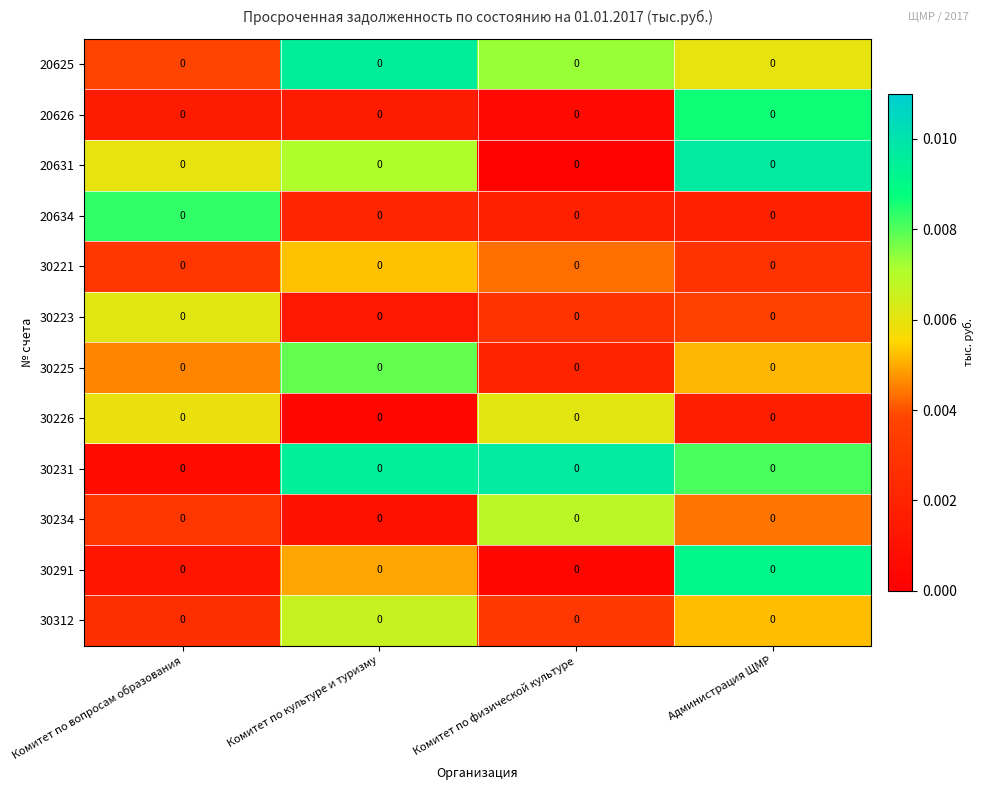

Which series has the largest range (max minus min)?

20631